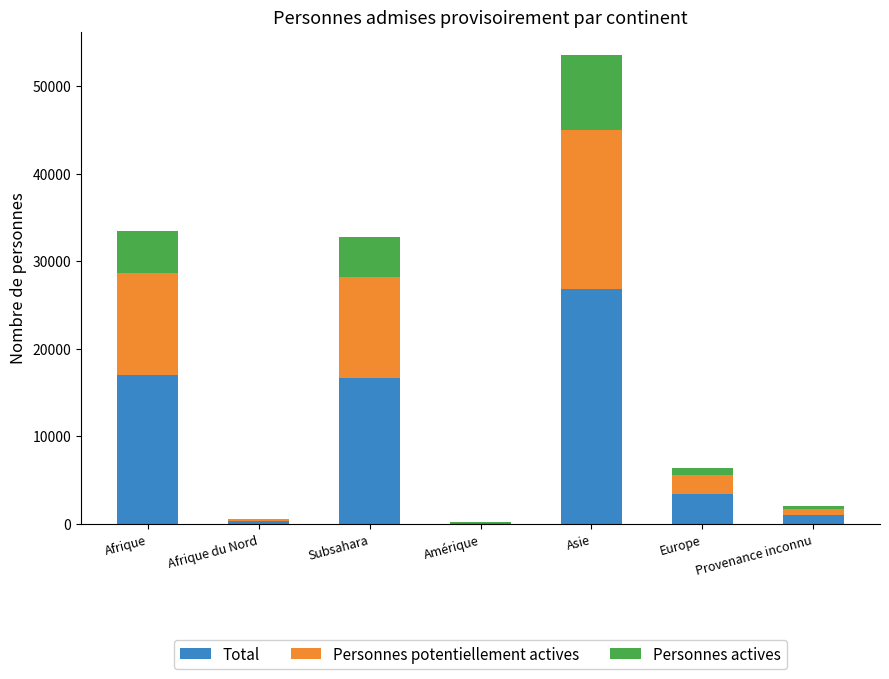

What is the sum of all Total values?

65211